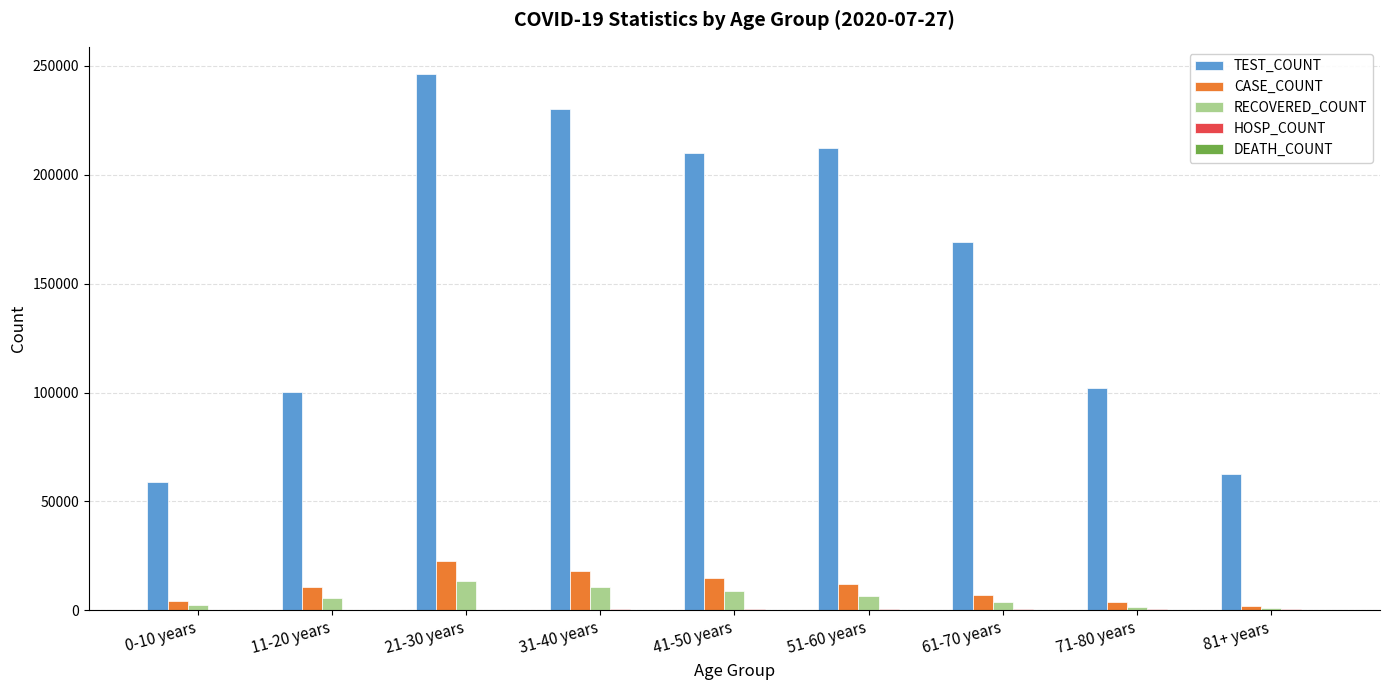

Which series changed the most between 21-30 years and 81+ years?

TEST_COUNT